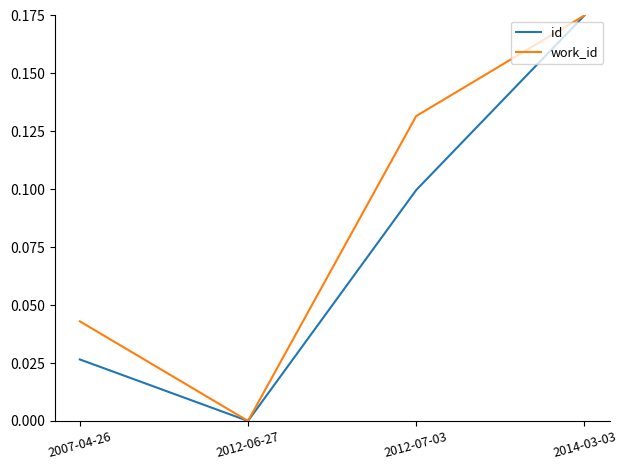

True or false: work_id has more than 0 interior local peaks.

False